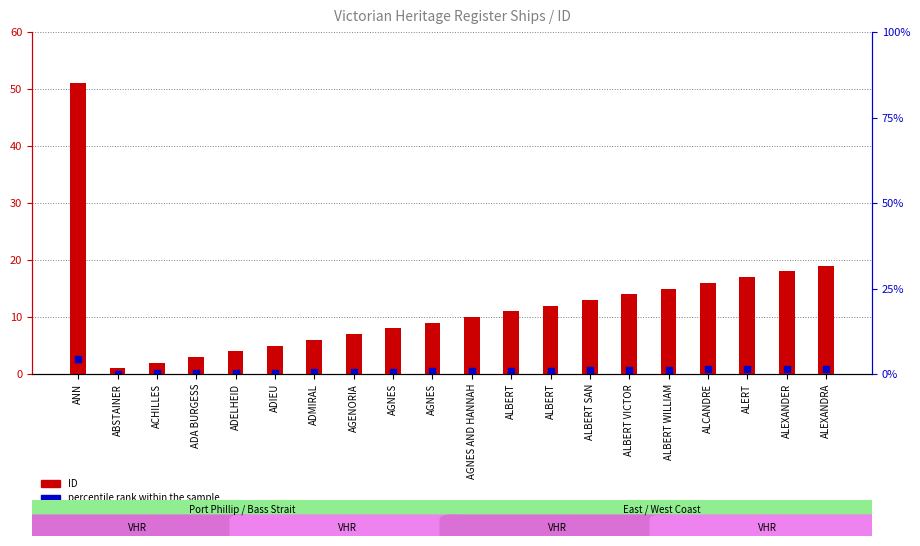

At which category is the sum across all series the highest?

ANN